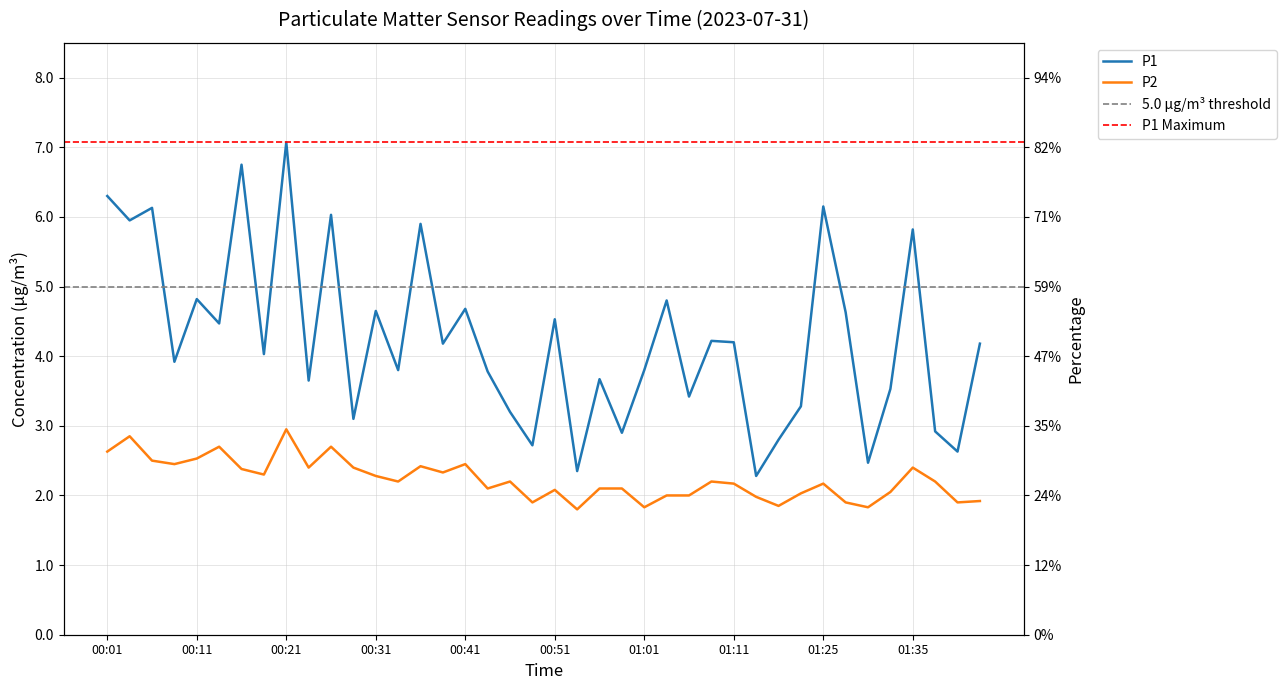

How many interior local peaks does the P1 series have?

14